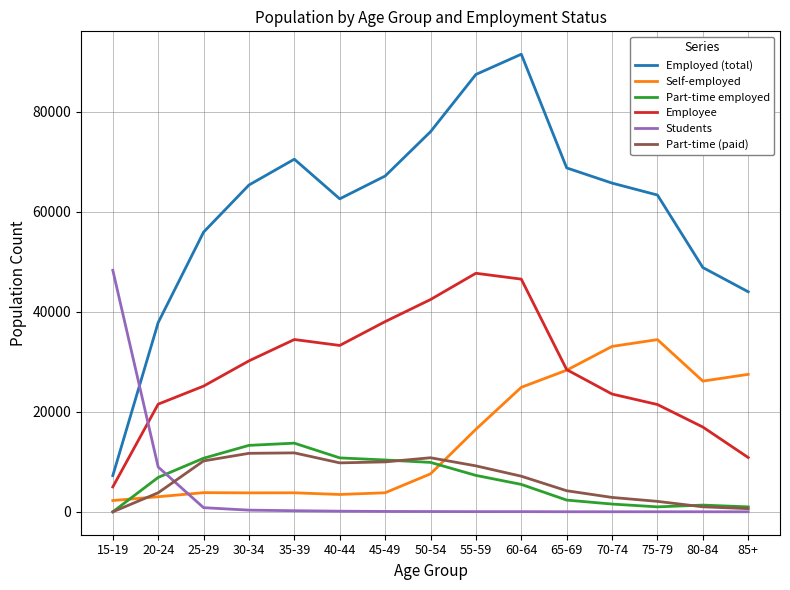

What is the maximum value shown in the chart?

91459